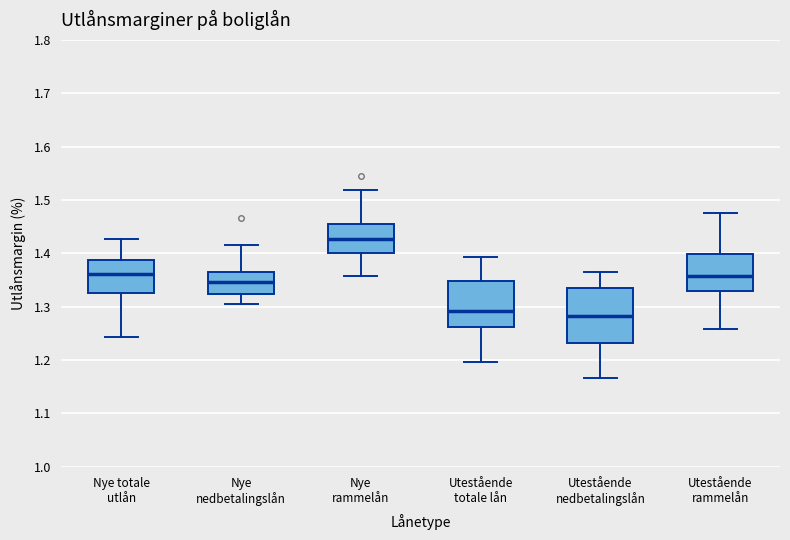

Where does the median line of the box for Nye totale utlån sit on the y-axis? The values are not printed on the chart, so give them approximately, as read against the axis.

1.36